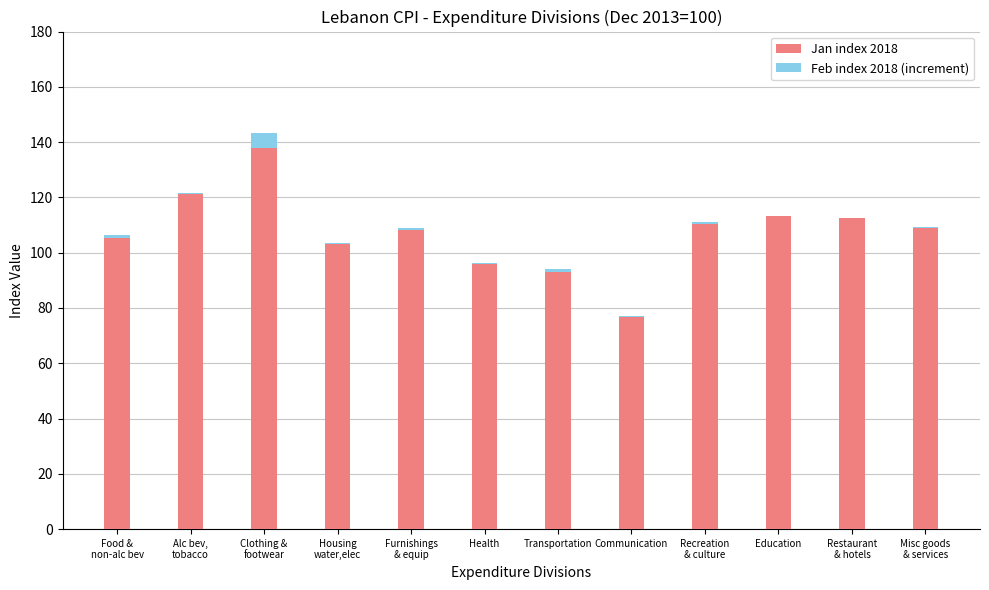

List the series in order of their overall mean, lowest first.

Feb index 2018 (increment), Jan index 2018